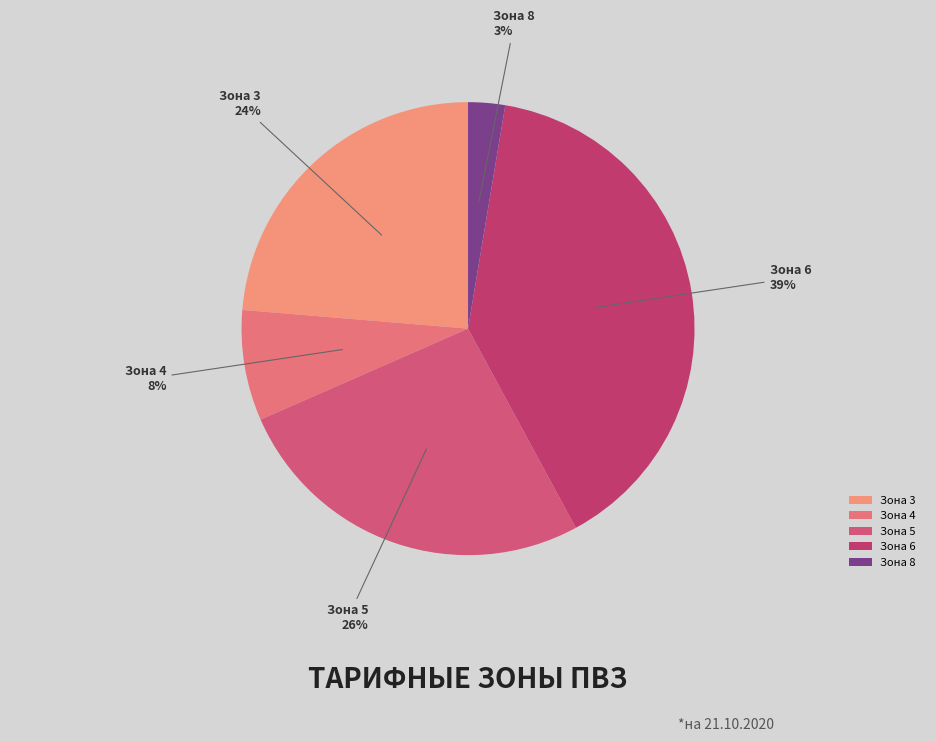

To the nearest percent, what portion does Зона 6 represent?

39%